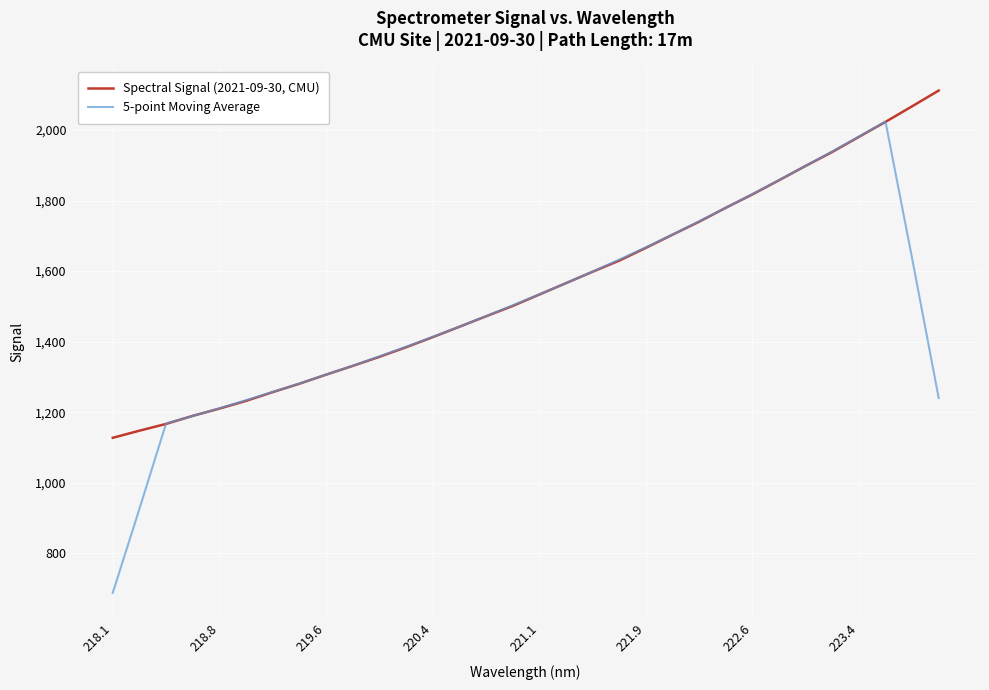

What is the smallest value displayed?

688.5